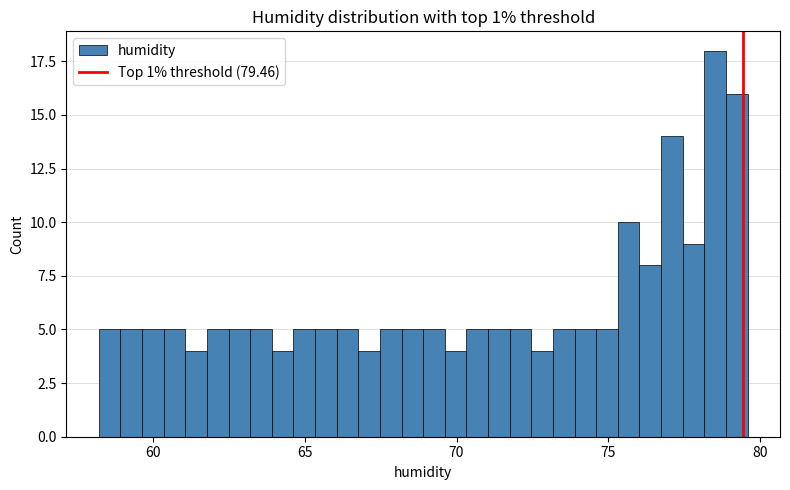

Read against the x-axis, roughly where is the centre of the tallest bar?

78.5